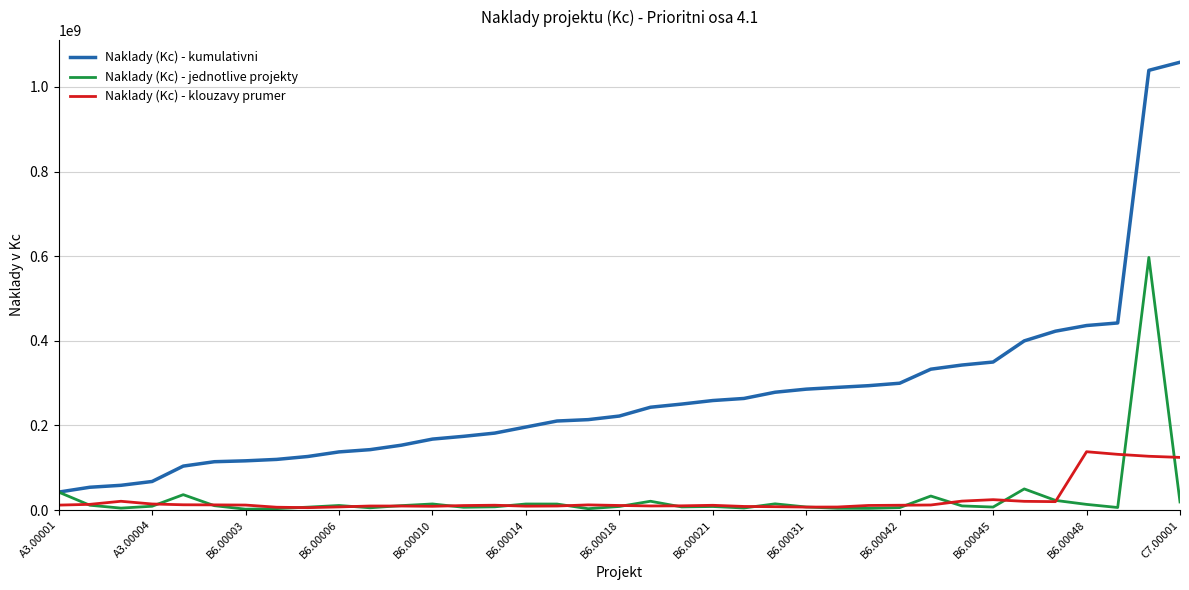

Which series has the largest range (max minus min)?

Naklady (Kc) - kumulativni